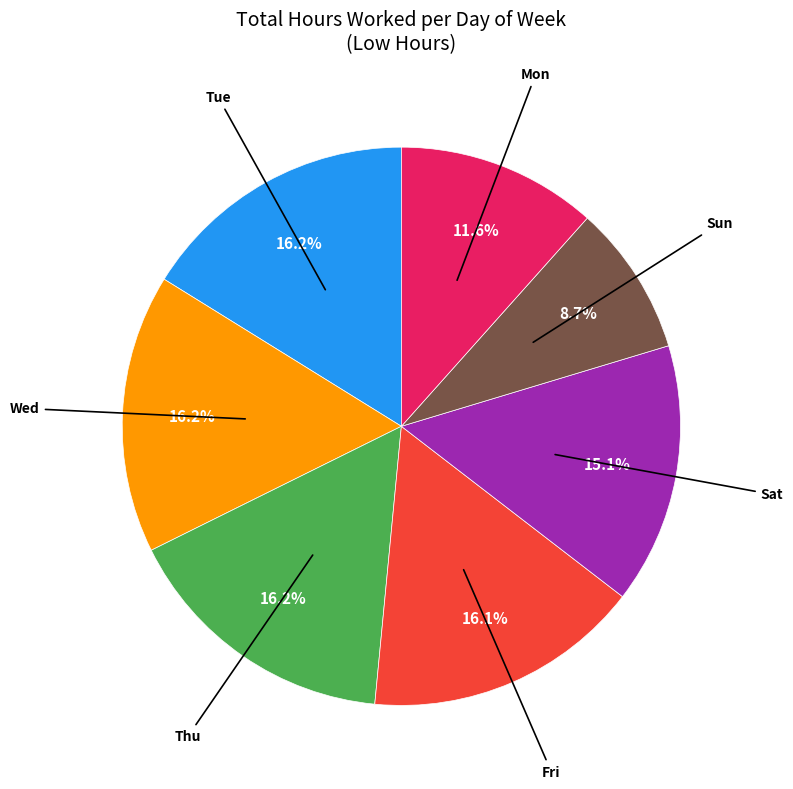

Is there any slice that represents more than half of the pie?

No